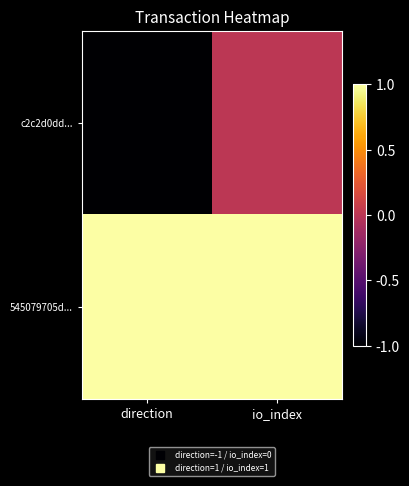

At direction, list the series in order from largest to smallest.

545079705d..., c2c2d0dd...